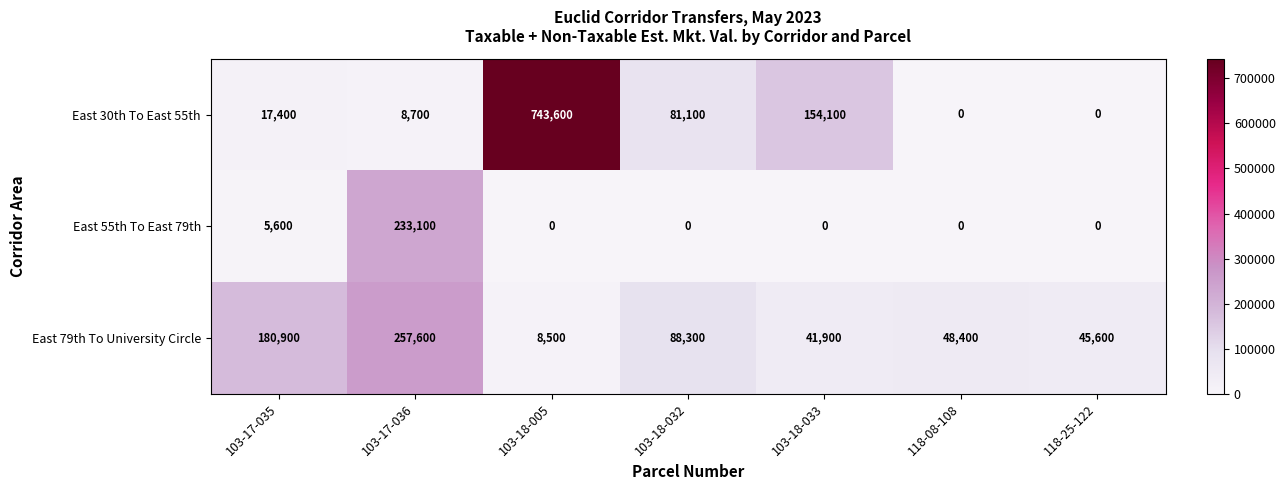

What value does the East 79th To University Circle series have at 103-18-005?

8500